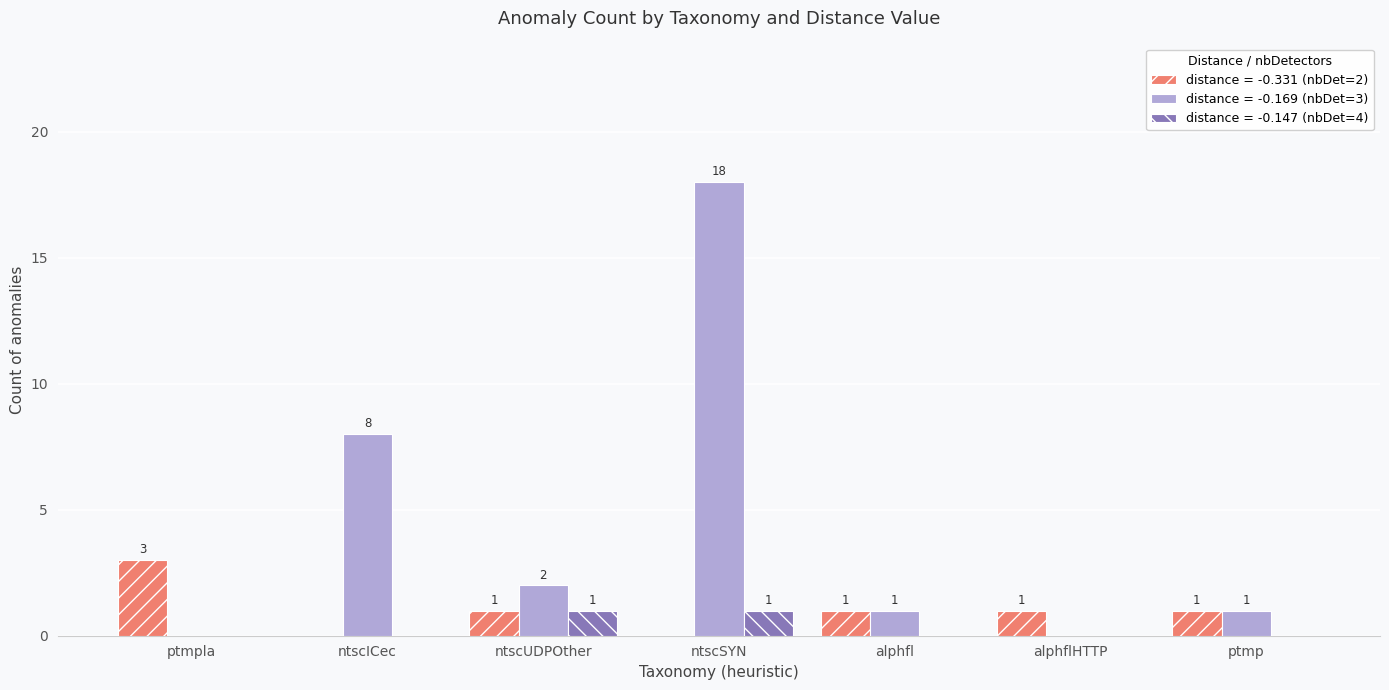

Does the chart contain stacked bars?

No